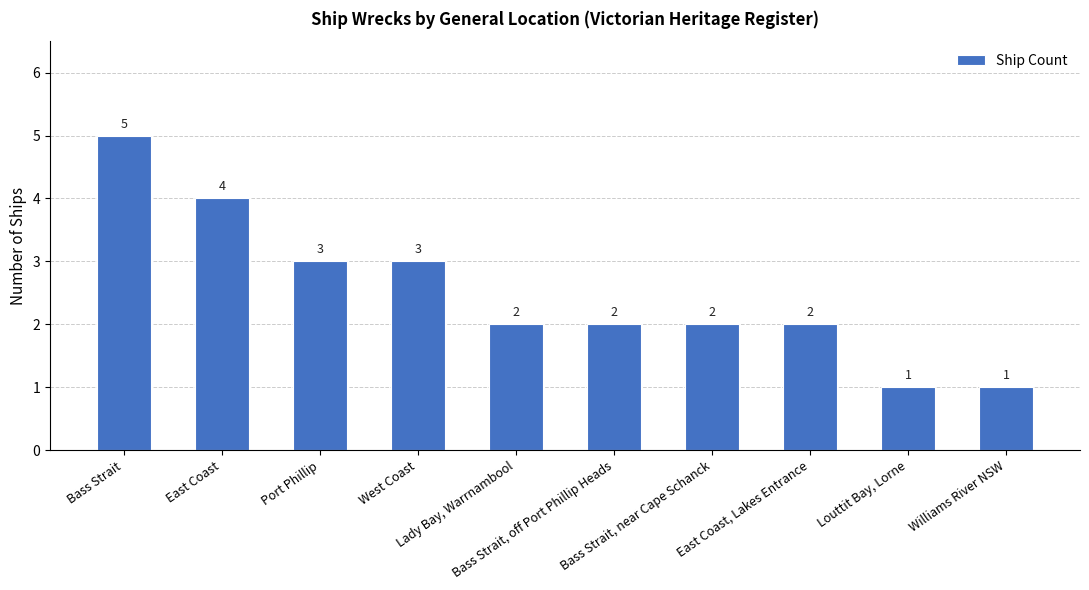

What is the sum of the values at Williams River NSW and Bass Strait, off Port Phillip Heads?

3